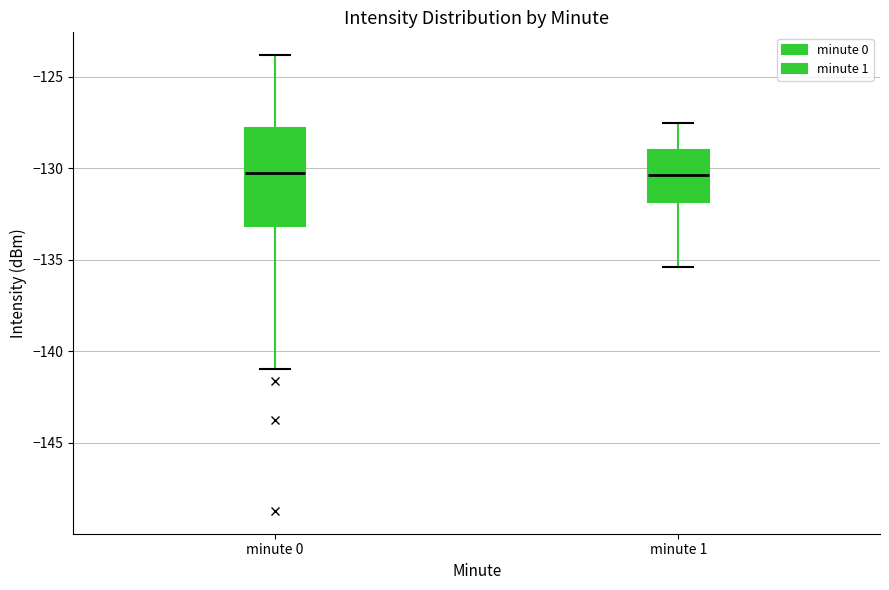

Which box is the tallest, from its lower edge to its upper edge?

minute 0